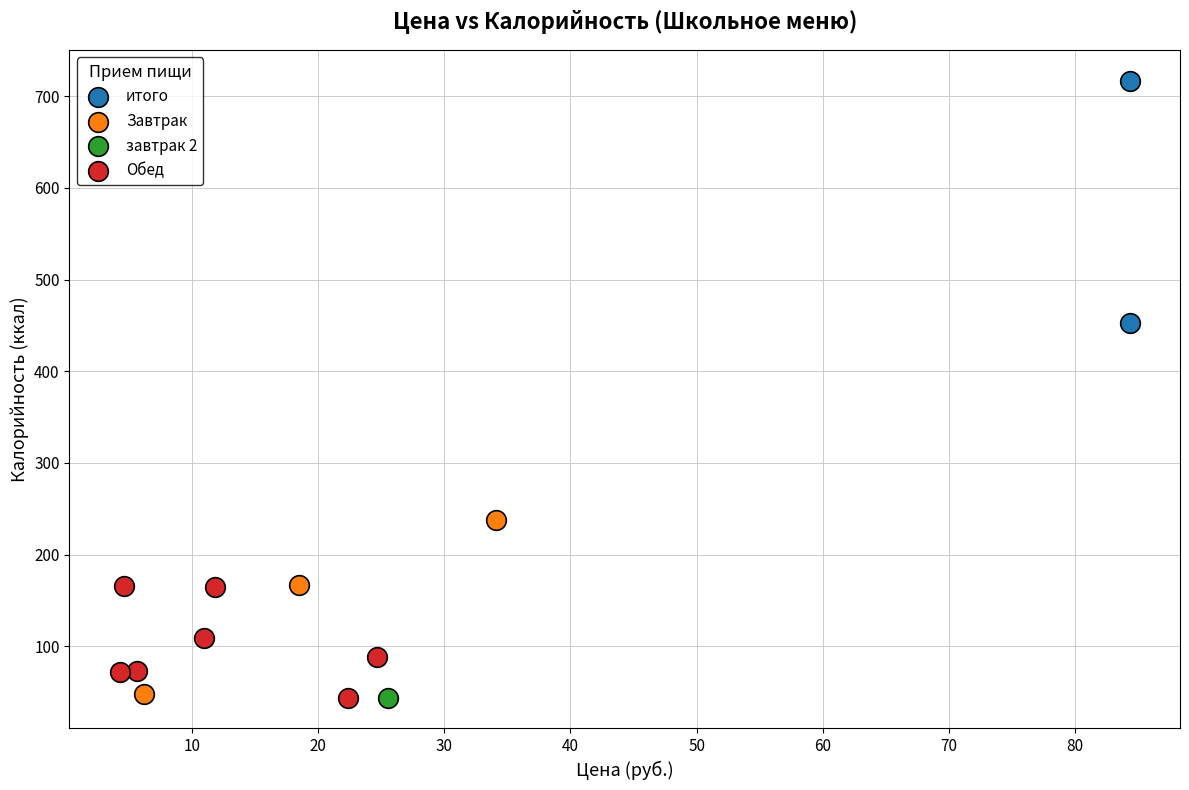

What are all the series names shown in the legend?

итого, Завтрак, завтрак 2, Обед